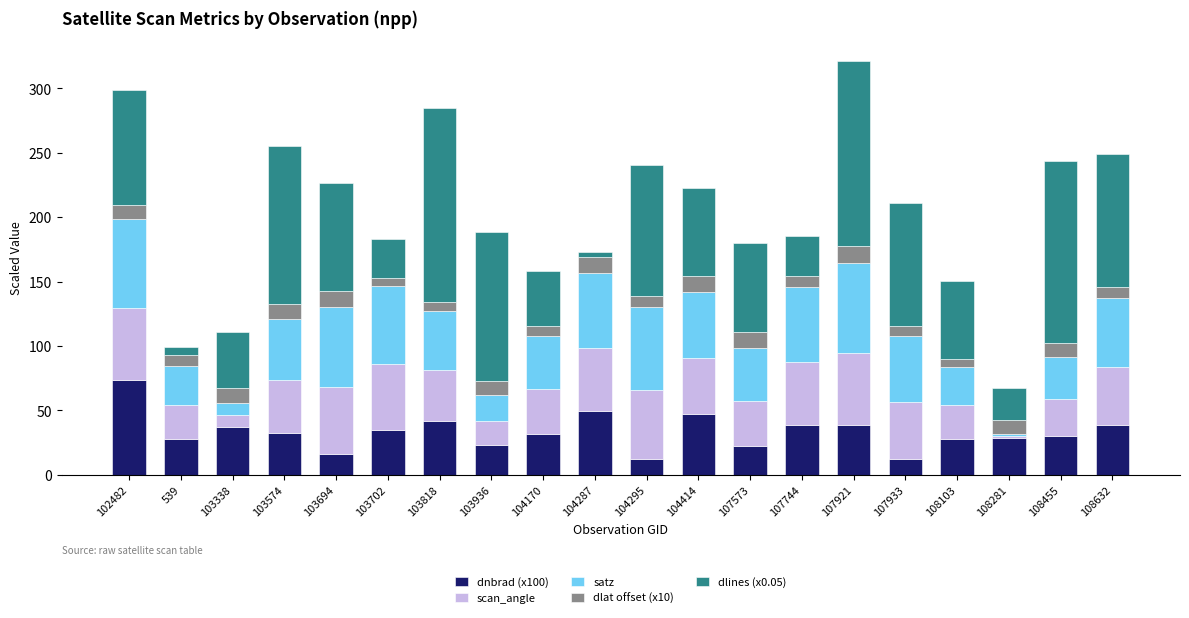

What is the lowest value of the dnbrad (x100) series?

12.5